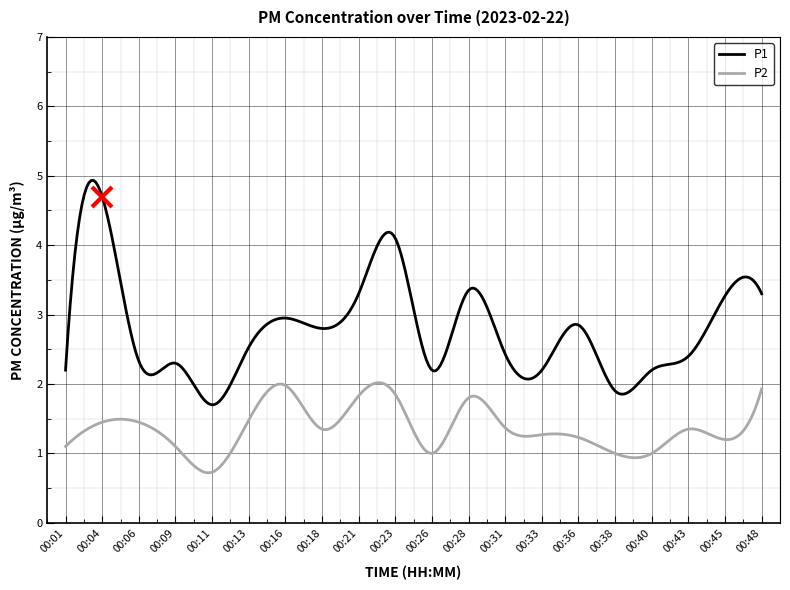

What is the smallest value displayed?

0.7